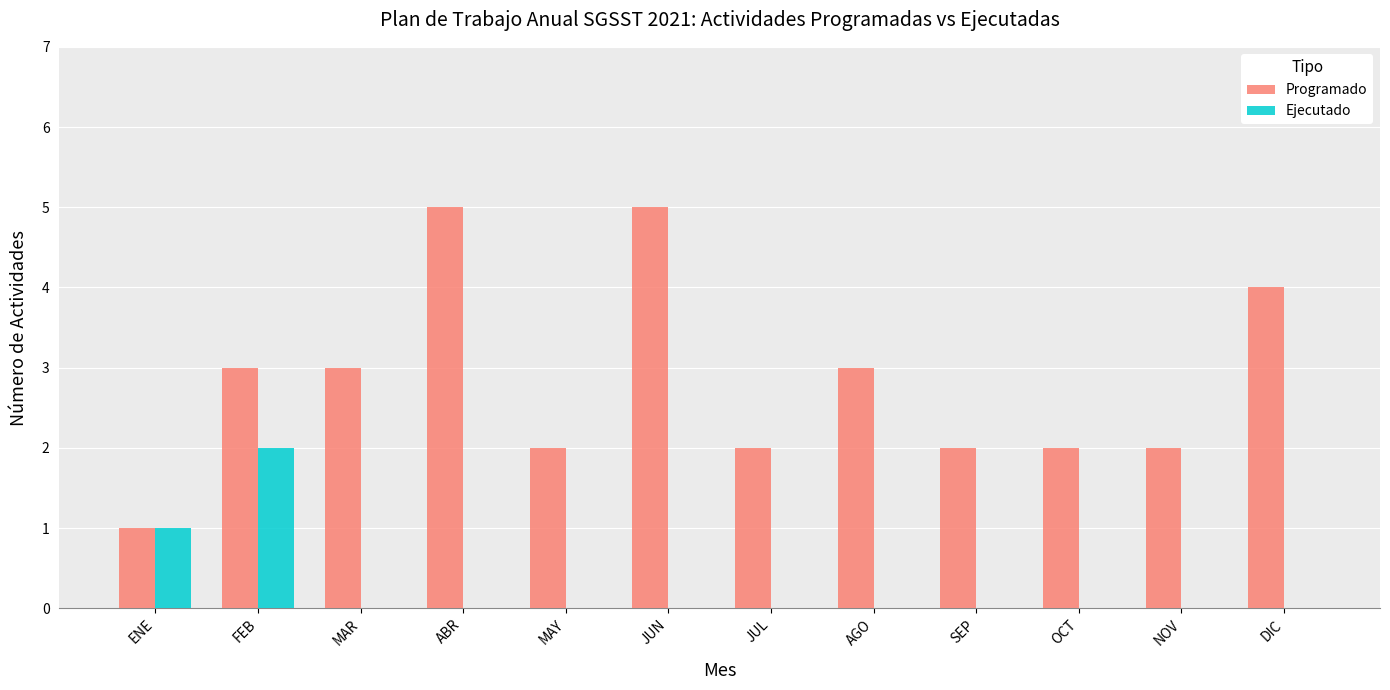

Count the number of data series in this chart.

2